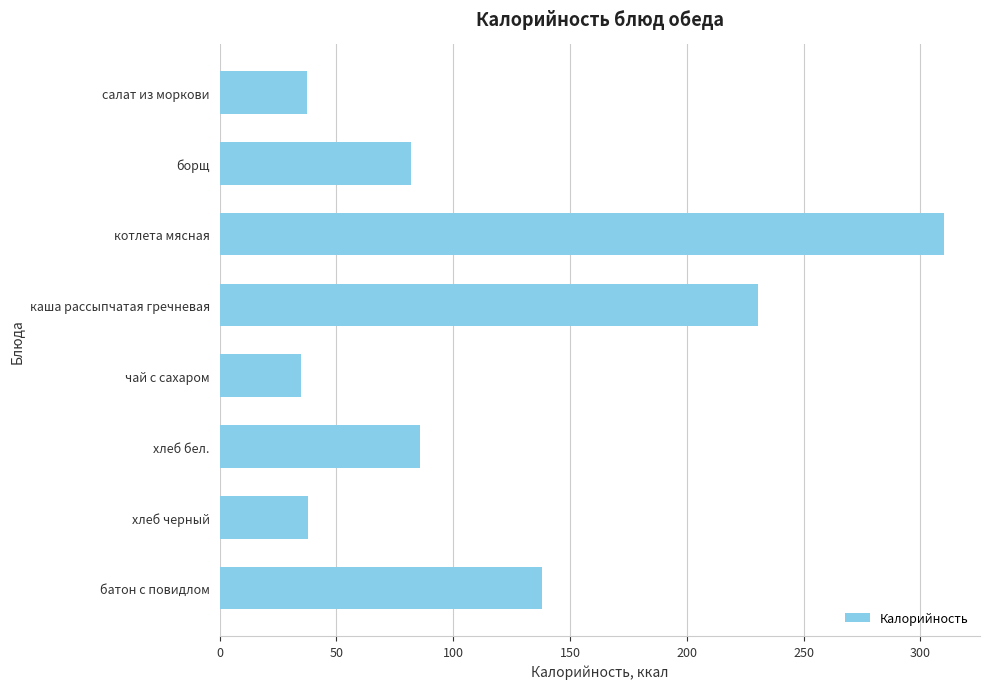

The value at каша рассыпчатая гречневая is 230.4. True or false?

True